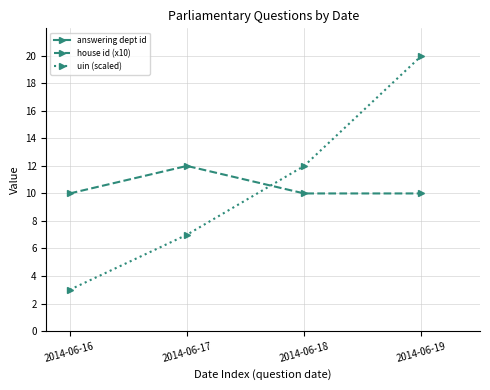

Reading left to right, extract all data points from this chart.

answering dept id: 2014-06-16=26	2014-06-17=26	2014-06-18=26	2014-06-19=26
house id (x10): 2014-06-16=10	2014-06-17=12	2014-06-18=10	2014-06-19=10
uin (scaled): 2014-06-16=3	2014-06-17=7	2014-06-18=12	2014-06-19=20